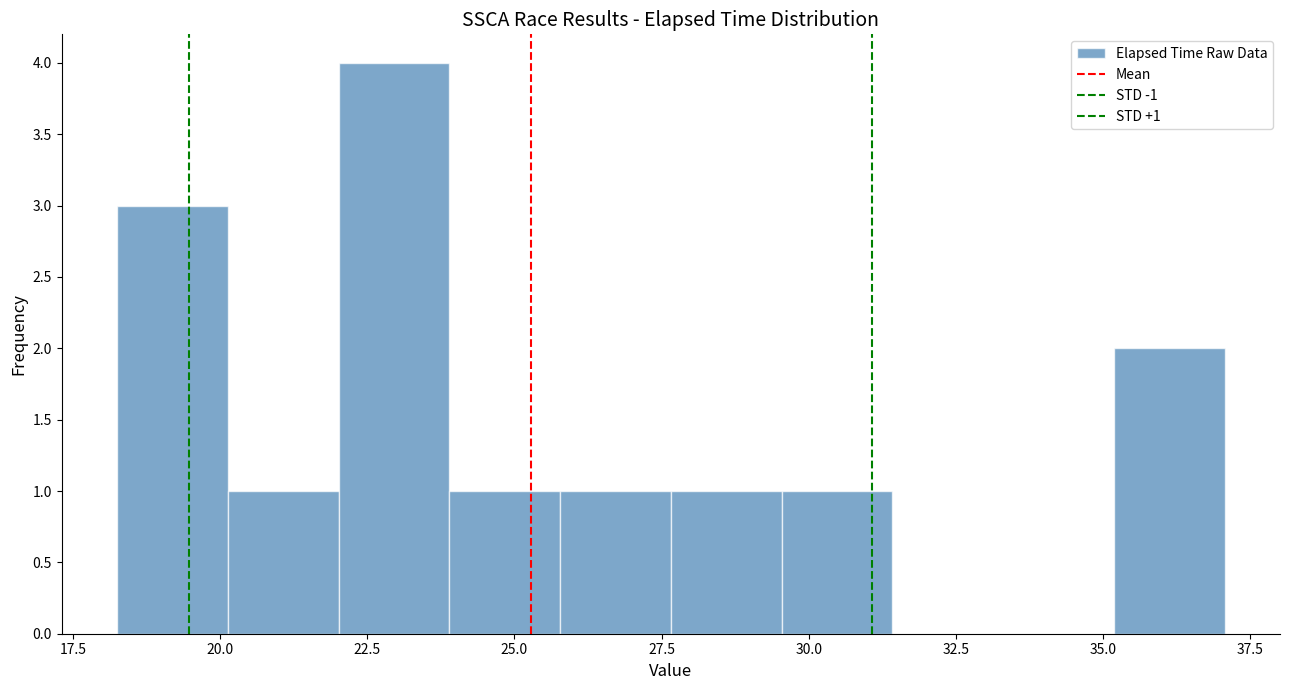

Around what value on the x-axis is the tallest bar? Give the approximate position of its centre, as read against the axis.

23.0